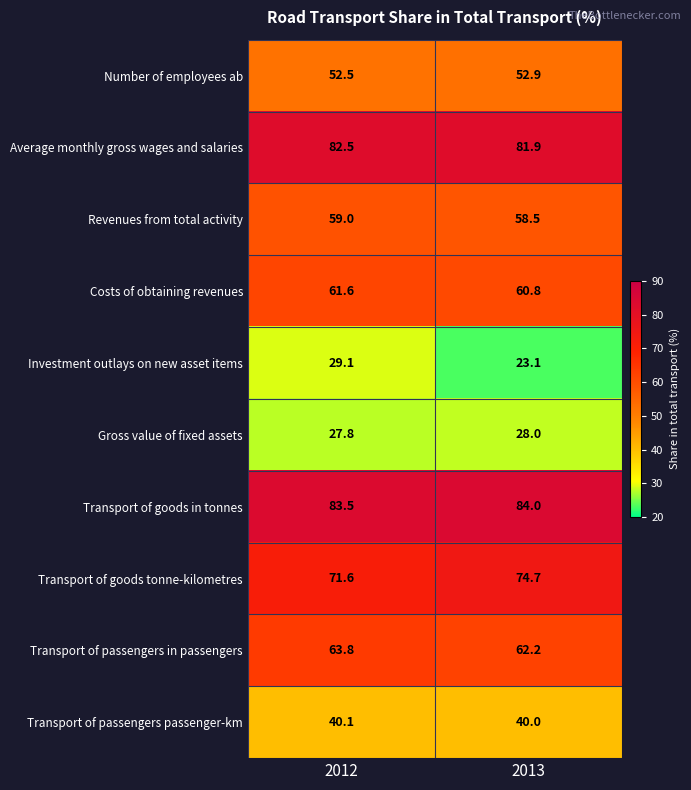

Which series has the widest spread of values?

Investment outlays on new asset items